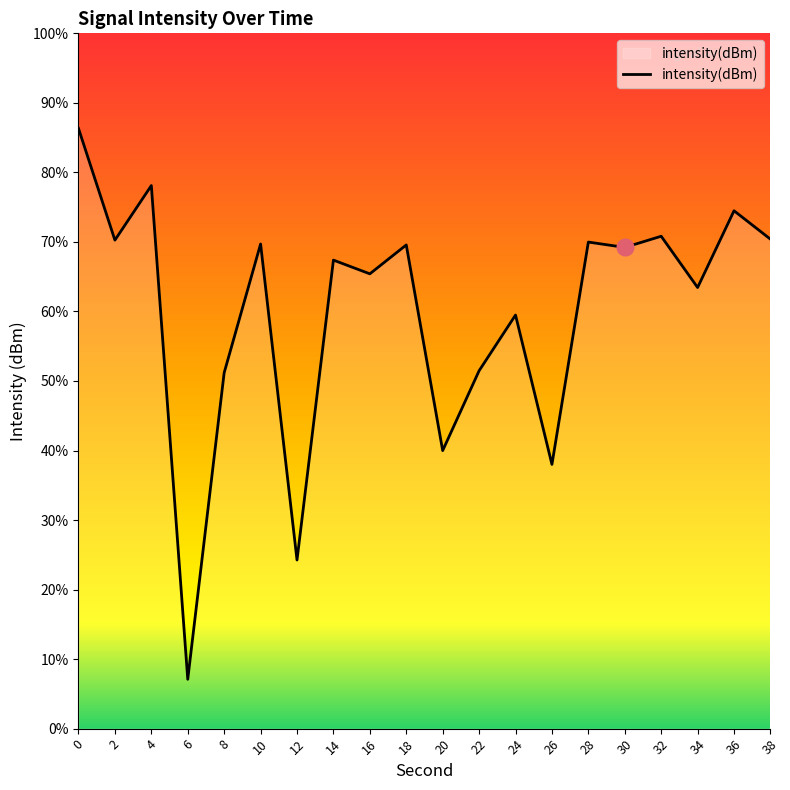

Is it true that the value at 0 is -57.3?

False